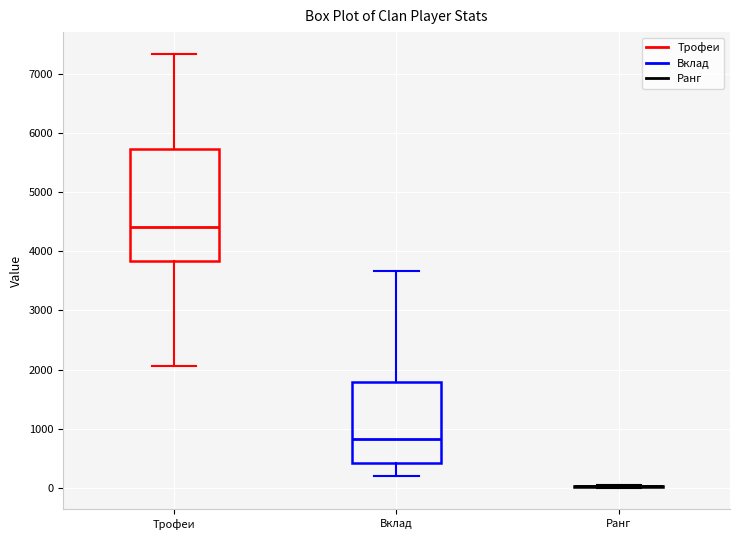

Comparing the boxes themselves (not the whiskers), which one is the tallest?

Трофеи